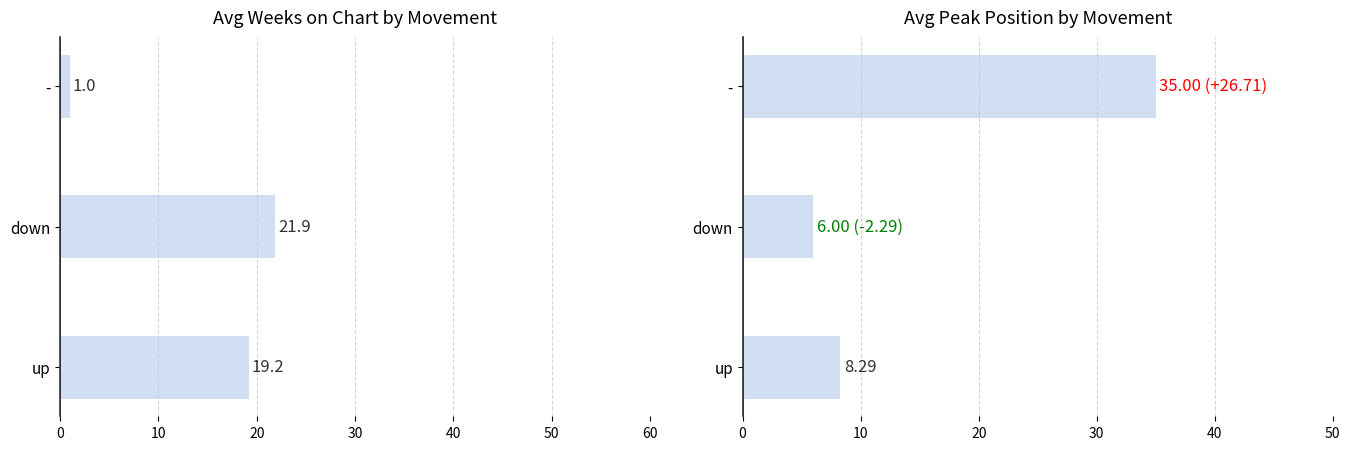

What is the total value across all series at down?

27.9